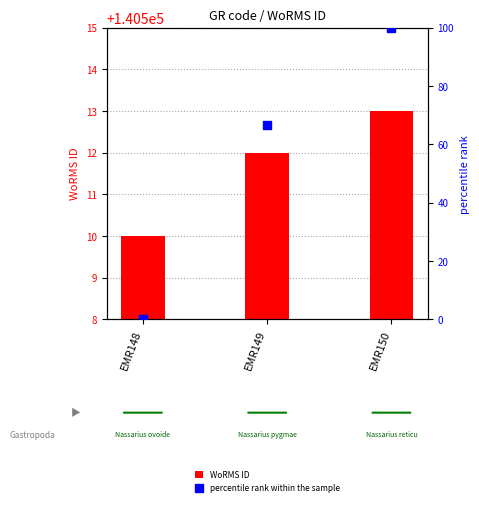

Which series contains the highest Y value?

WoRMS ID